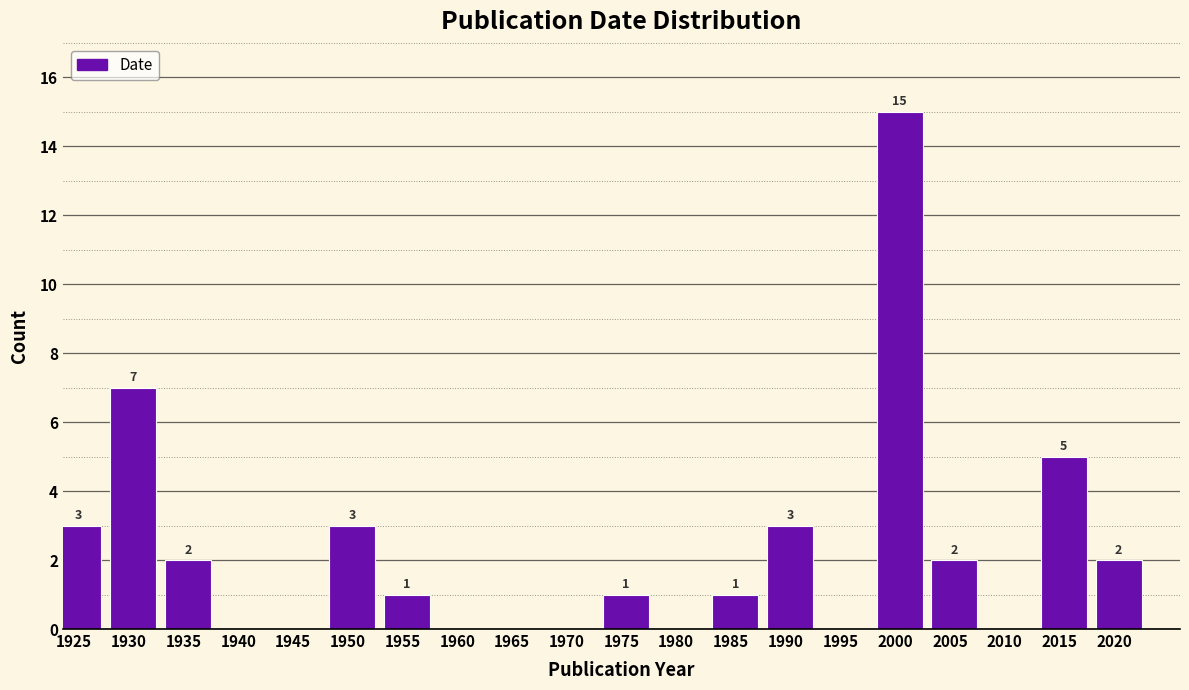

Reading left to right, extract all data points from this chart.

1925=3	1930=7	1935=2	1940=0	1945=0	1950=3	1955=1	1960=0	1965=0	1970=0	1975=1	1980=0	1985=1	1990=3	1995=0	2000=15	2005=2	2010=0	2015=5	2020=2